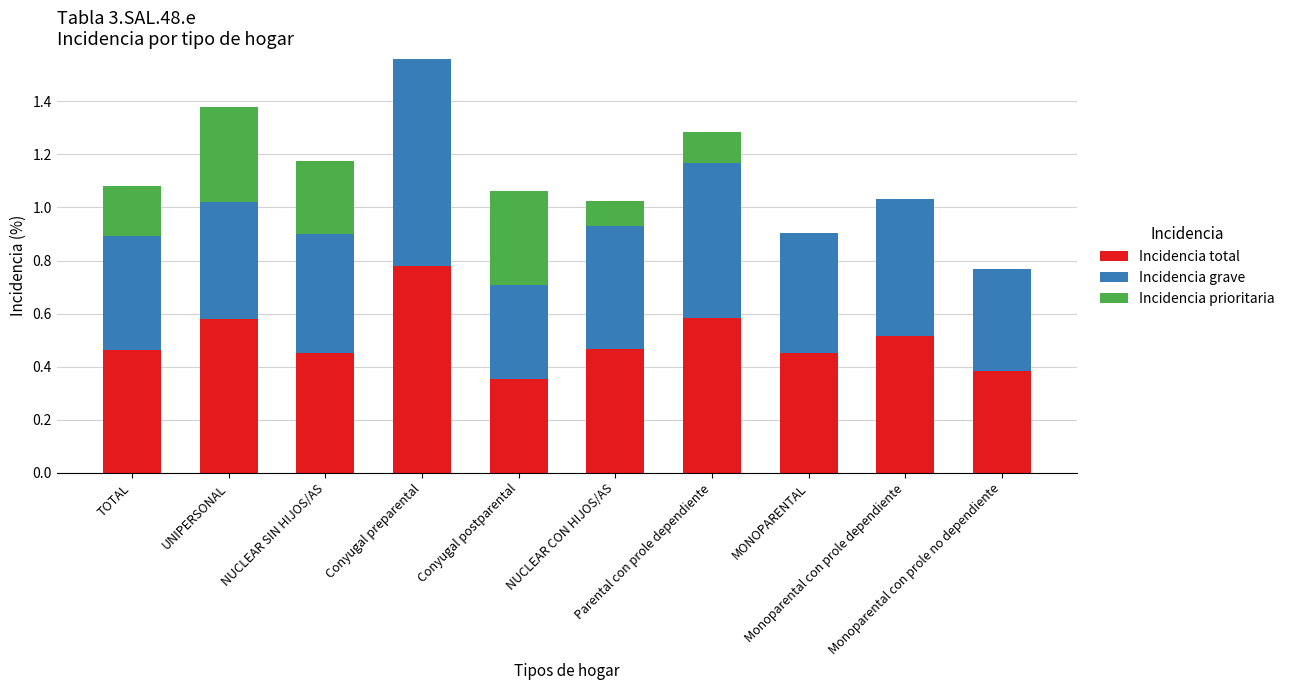

Are the bars grouped side by side (vs. stacked)?

No